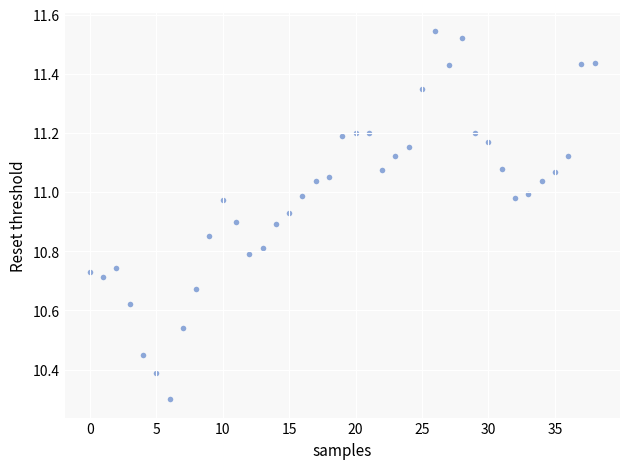

What Y value in the scatter plot is closest to 10?

10.3